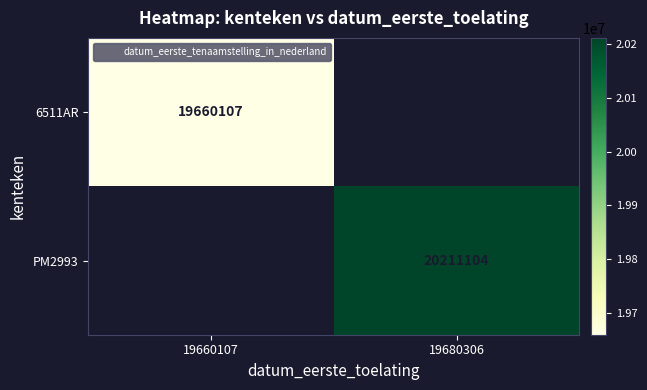

Which series has the widest spread of values?

6511AR